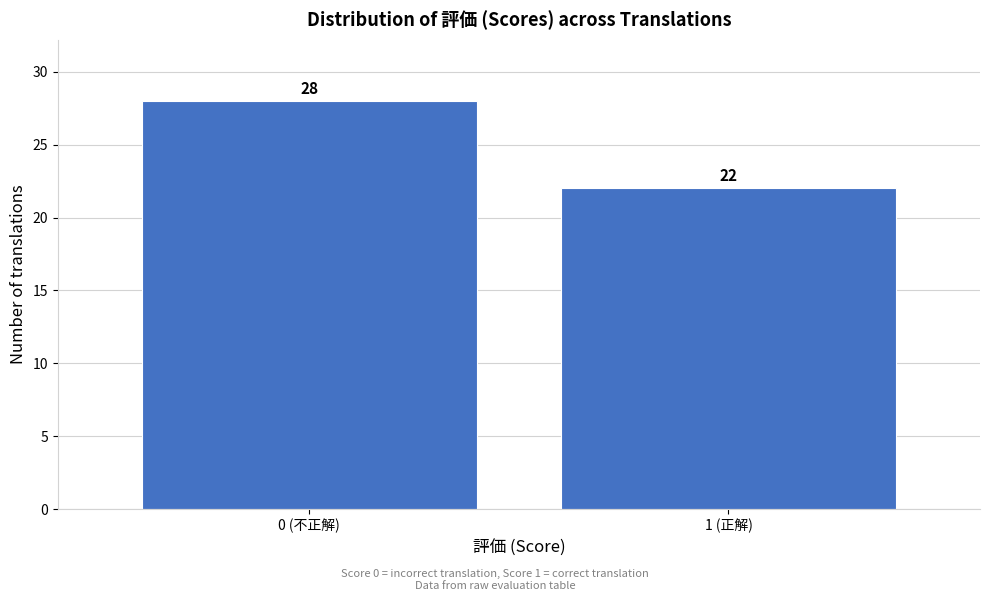

Reading left to right, extract all data points from this chart.

0 (不正解)=28	1 (正解)=22